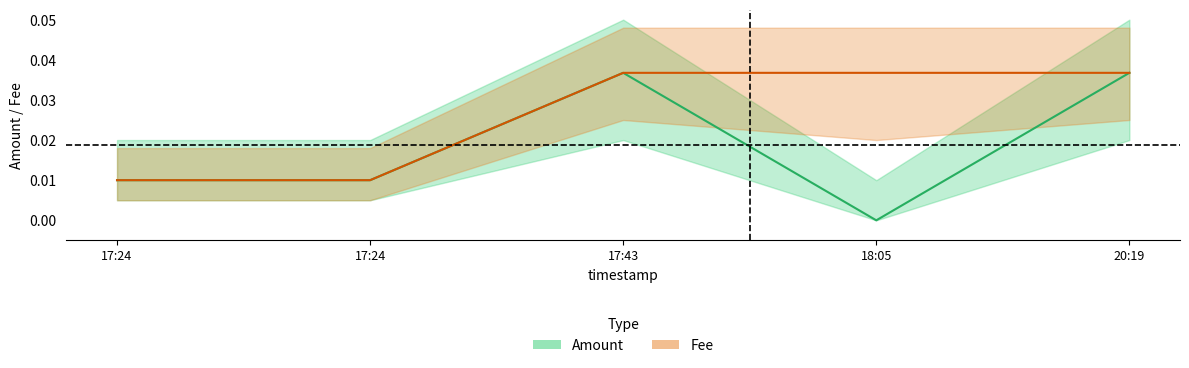

What are all the series names shown in the legend?

Amount, Fee